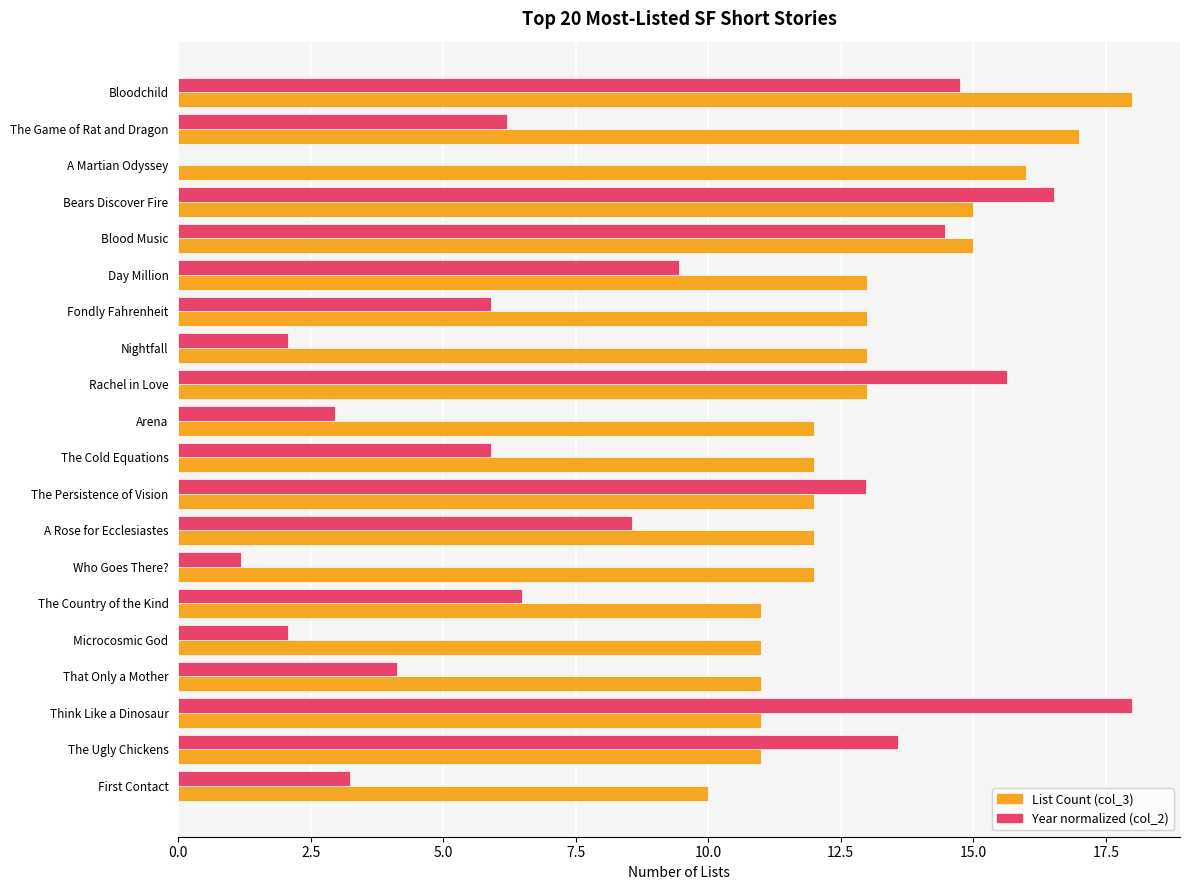

What is the total value across all series at Bloodchild?

32.8